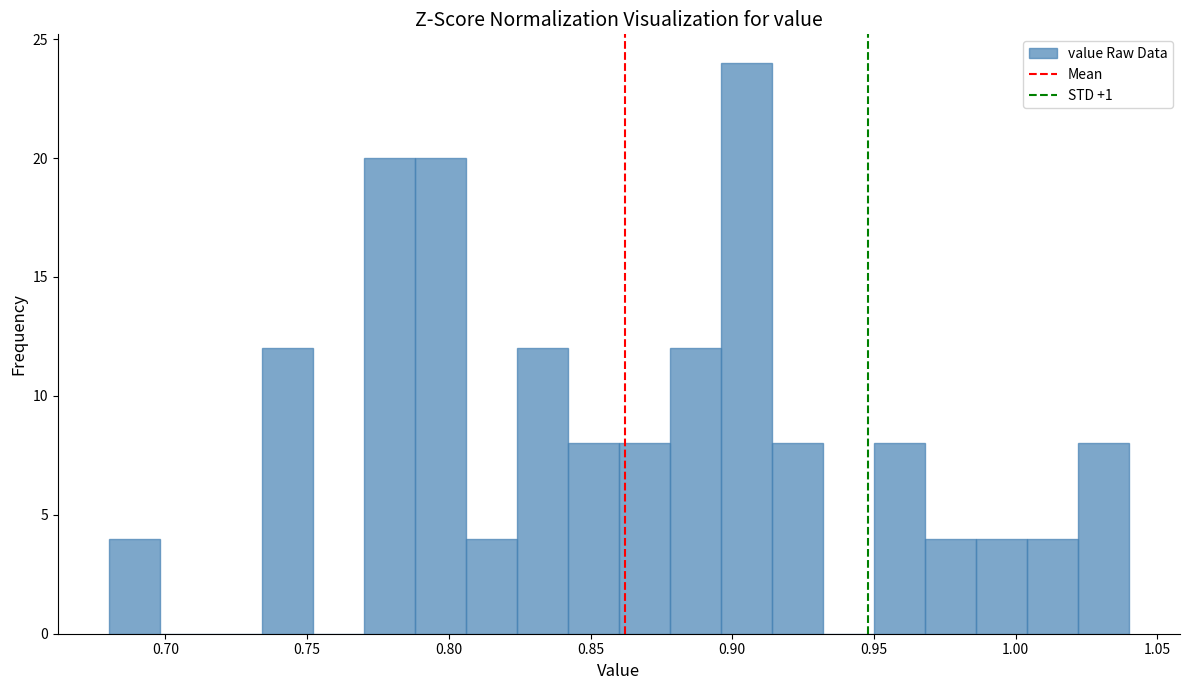

Read against the x-axis, roughly where is the centre of the tallest bar?

0.905